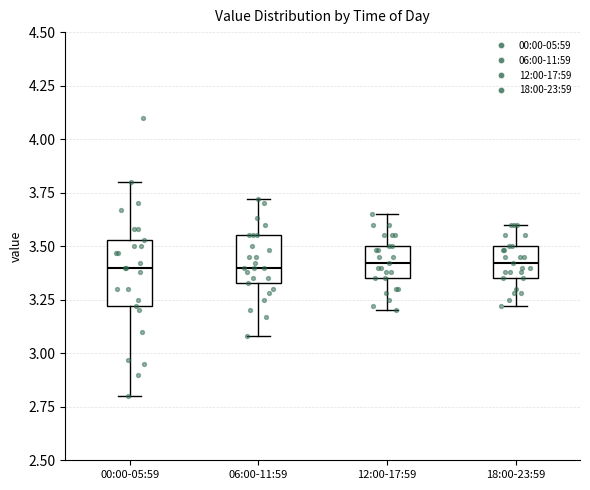

Reading left to right, read every box against the y-axis: the position of its median line, the range the box covers, and the ends of its whiskers. The values are not printed on the chart, so give them approximately, as read against the axis.

00:00-05:59: median 3.40, box 3.20 to 3.55, whiskers 2.80 to 3.80
06:00-11:59: median 3.40, box 3.35 to 3.55, whiskers 3.10 to 3.70
12:00-17:59: median 3.40, box 3.35 to 3.50, whiskers 3.20 to 3.65
18:00-23:59: median 3.40, box 3.35 to 3.50, whiskers 3.20 to 3.60